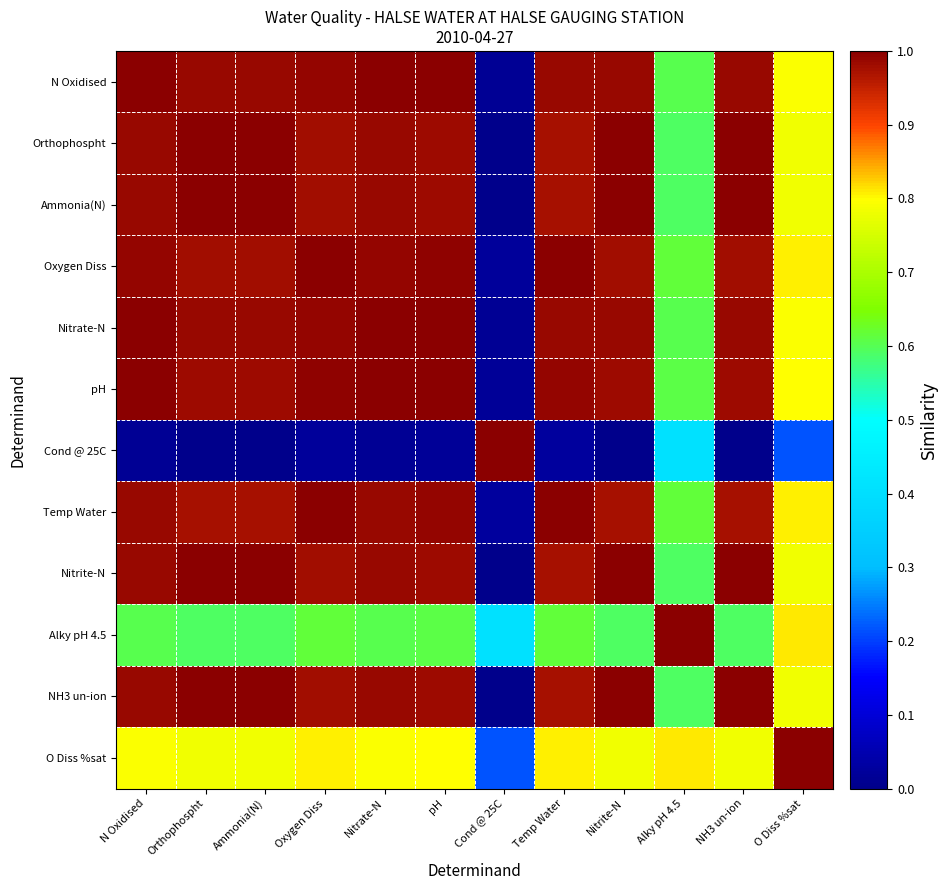

Which category has the lowest value across all series?

NH3 un-ion